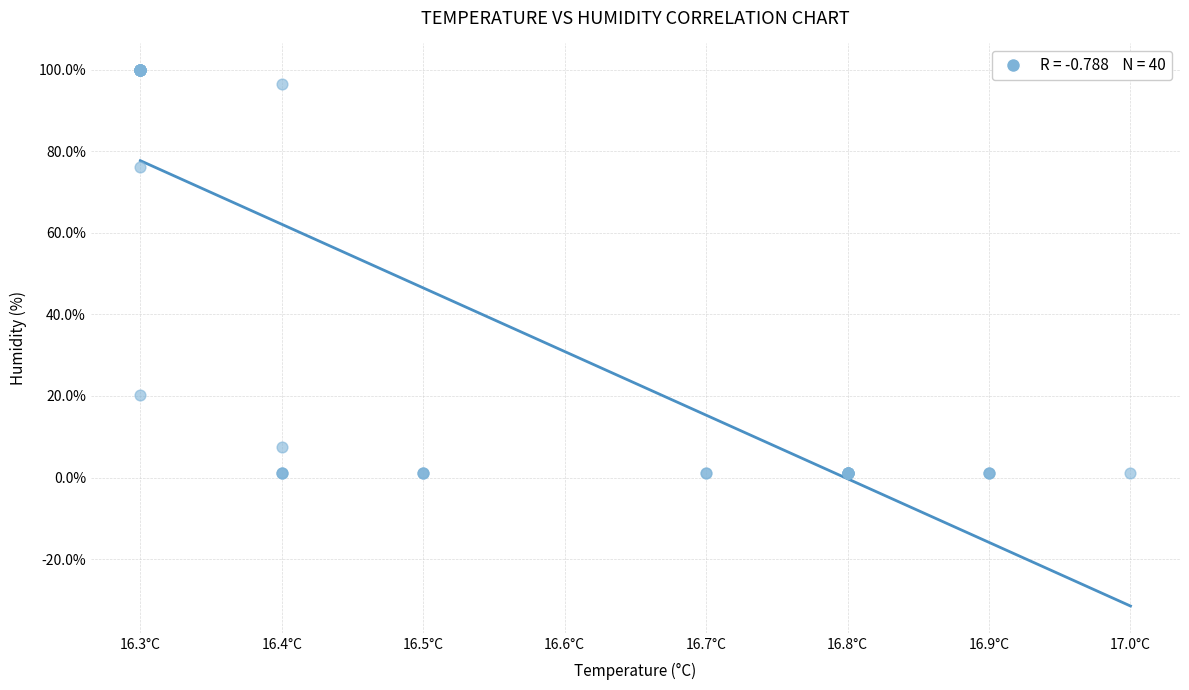

What Y value in the scatter plot is closest to 50?

76.2